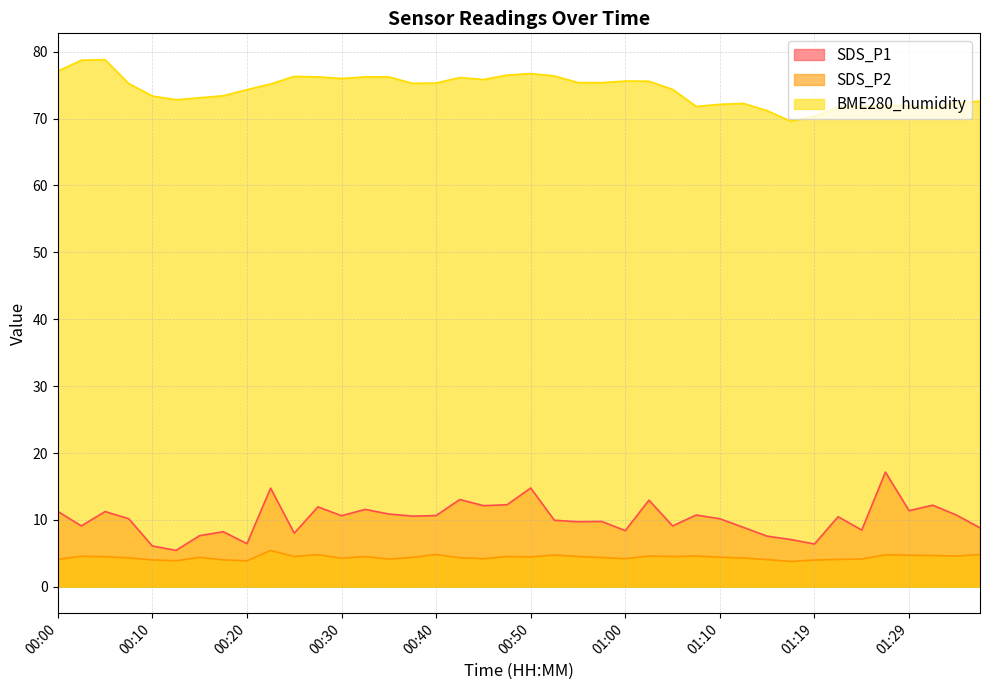

Which label corresponds to the smallest value in the chart?

01:17